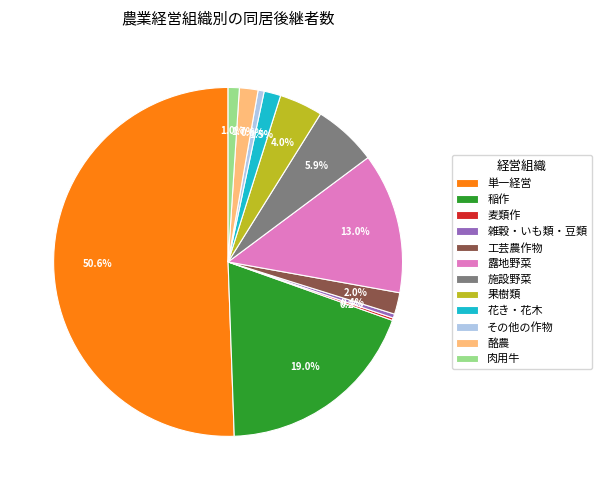

Between 肉用牛 and 果樹類, which is larger?

果樹類